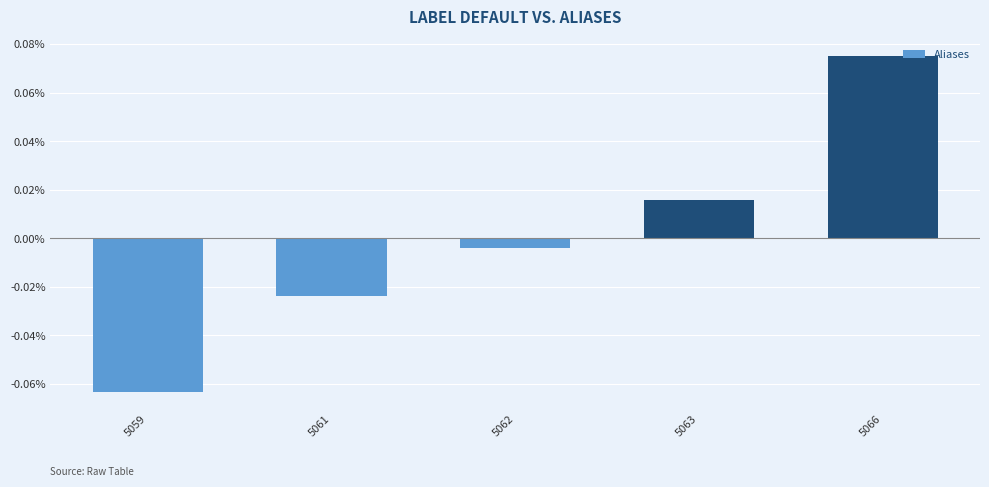

Rank the categories by value from lowest to highest.

5059, 5061, 5062, 5063, 5066